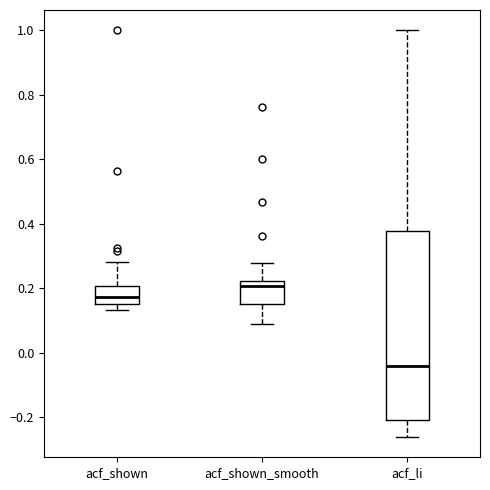

Reading left to right, transcribe this box plot: for each box, give where its median line is, the range the box spans, and where its two whiskers end, as read against the y-axis. The values are not printed on the chart, so give them approximately, as read against the axis.

acf_shown: median 0.18, box 0.16 to 0.20, whiskers 0.14 to 0.28
acf_shown_smooth: median 0.20, box 0.16 to 0.22, whiskers 0.08 to 0.28
acf_li: median -0.04, box -0.20 to 0.38, whiskers -0.26 to 1.00